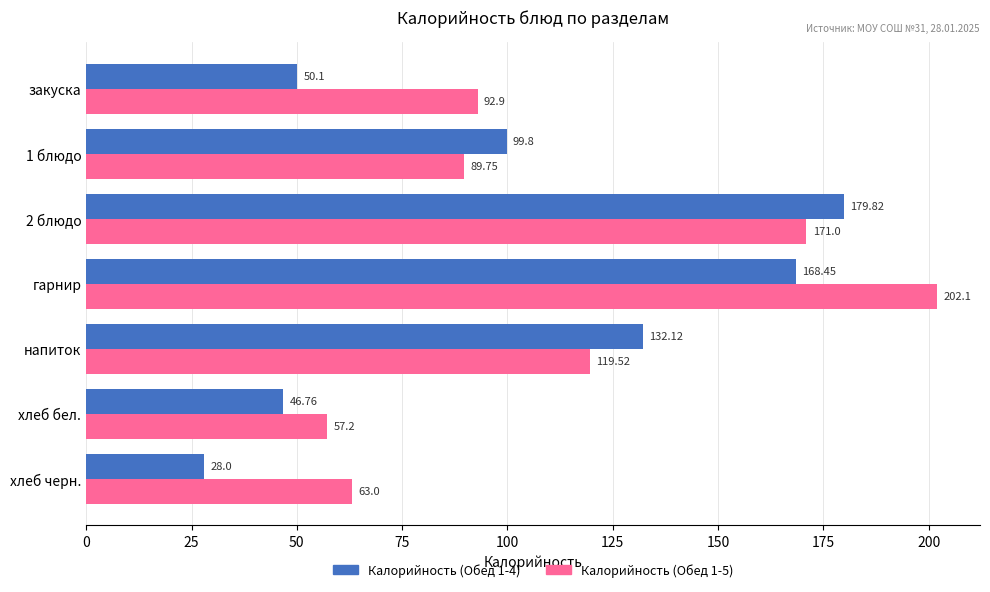

How many data points in Калорийность (Обед 1-5) are less than 92?

3